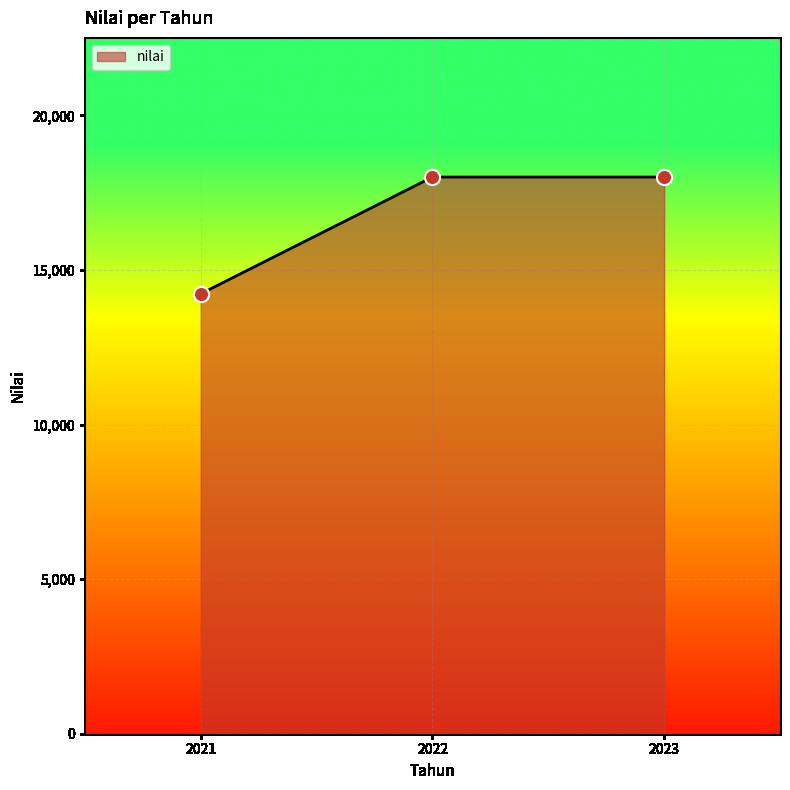

Between 2022 and 2021, which is larger?

2022